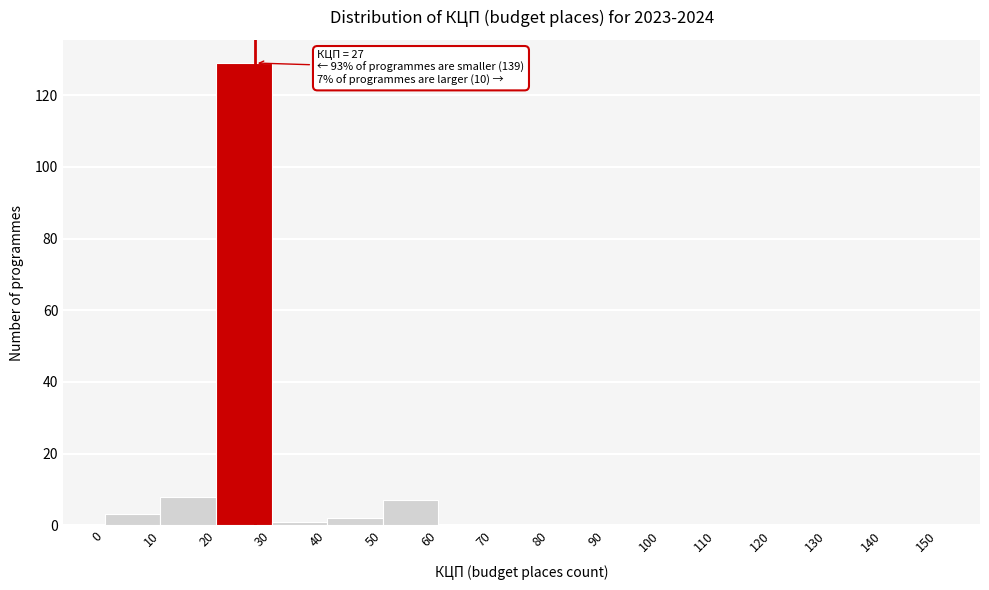

Over which range of the x-axis is the bar tallest?

20 to 30